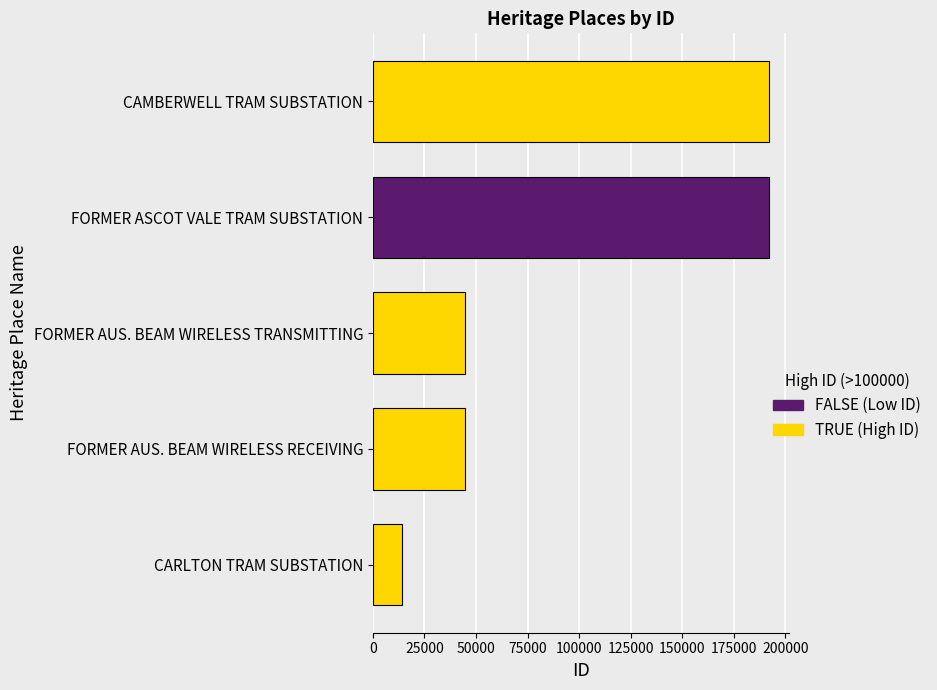

True or false: the data shows 44704 at FORMER AUS. BEAM WIRELESS TRANSMITTING.

True